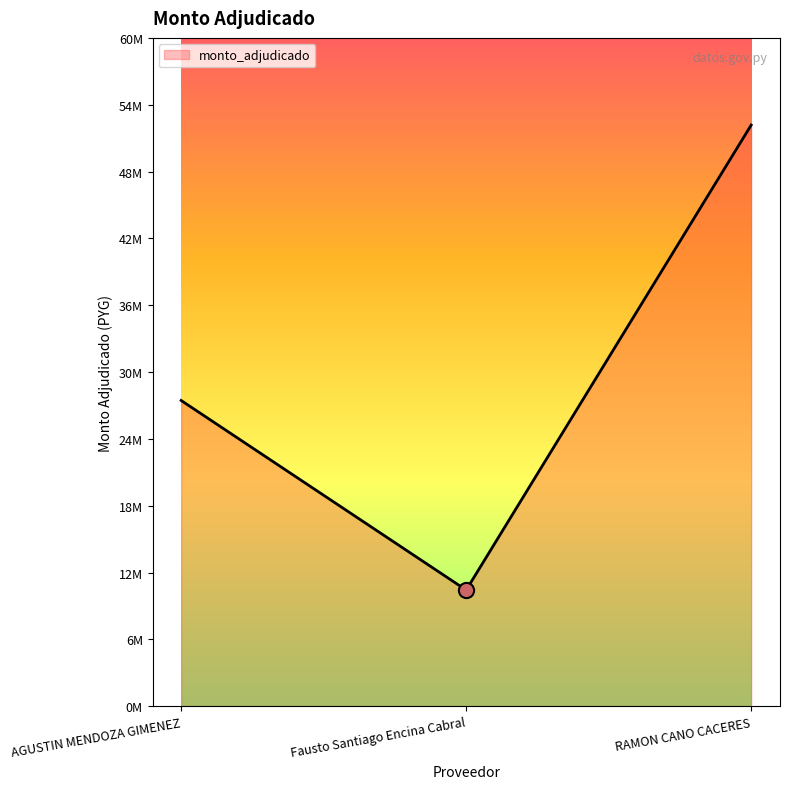

What is the change in value from Fausto Santiago Encina Cabral to RAMON CANO CACERES?

+41608300